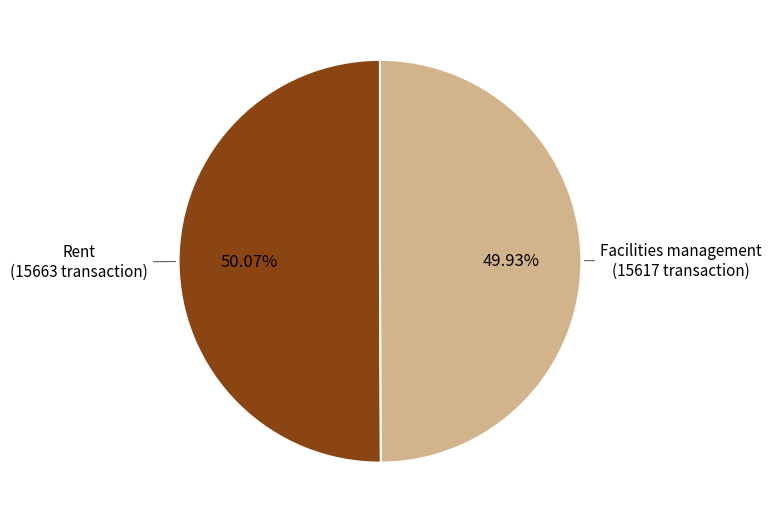

To the nearest percent, what is the average slice percentage?

50%